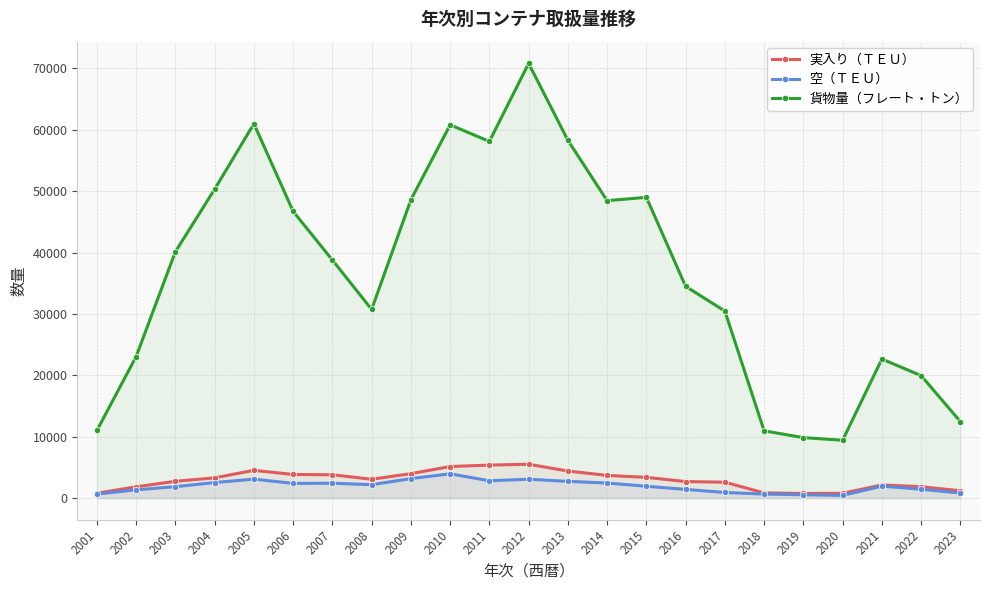

Which series has the largest total across all categories?

貨物量（フレート・トン）